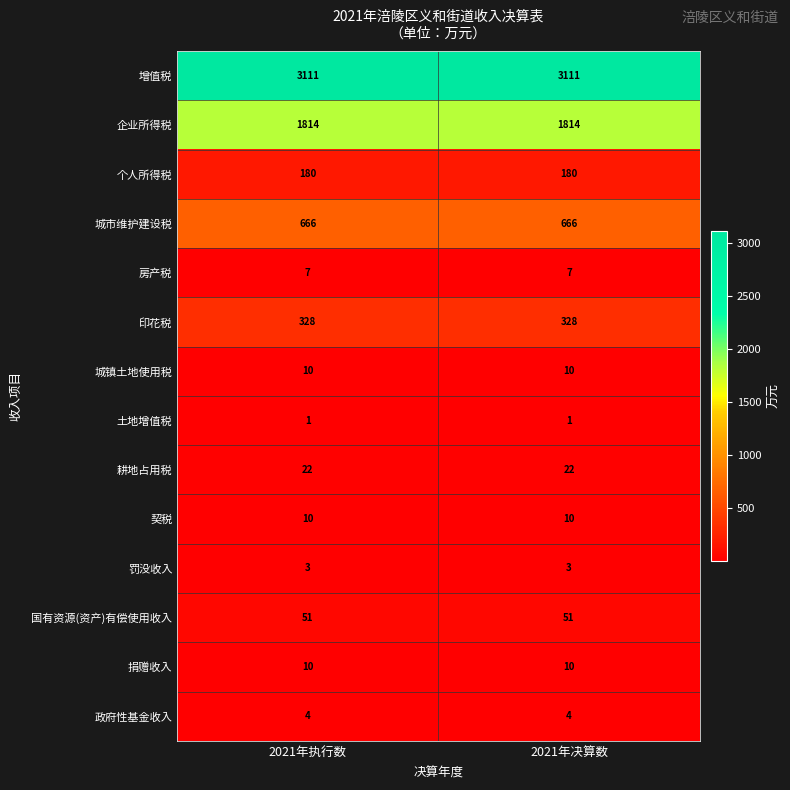

The value of 房产税 at 2021年执行数 is 7. True or false?

True